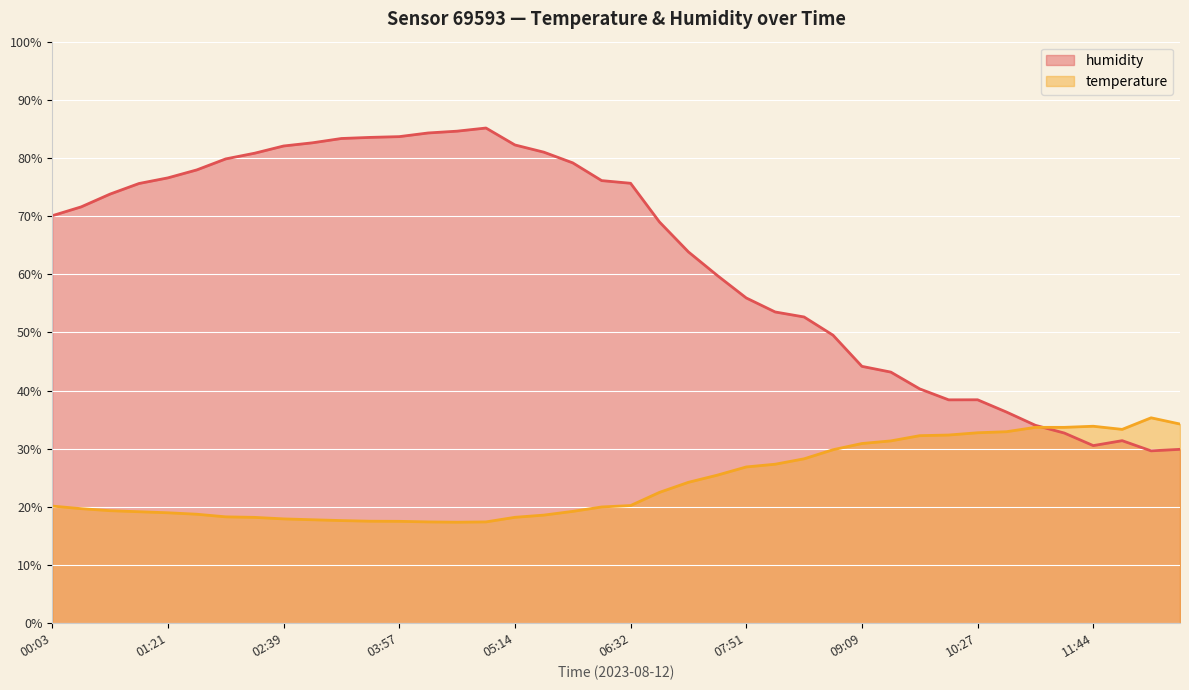

Between 08:30 and 12:23, which series saw the biggest shift?

humidity